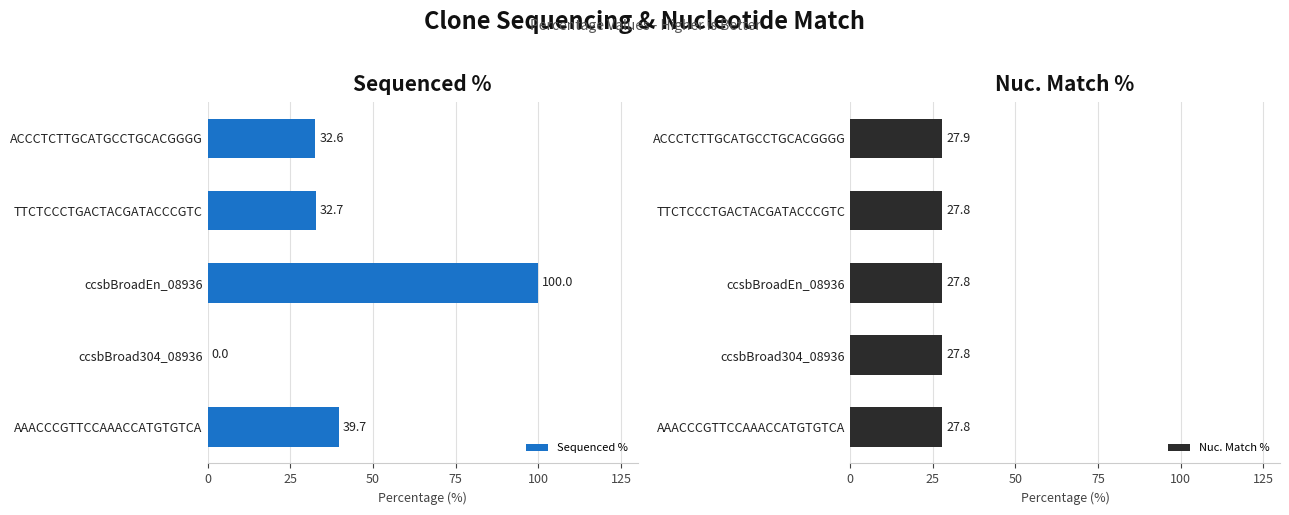

Where is Sequenced % nearest to the value 50?

AAACCCGTTCCAAACCATGTGTCA